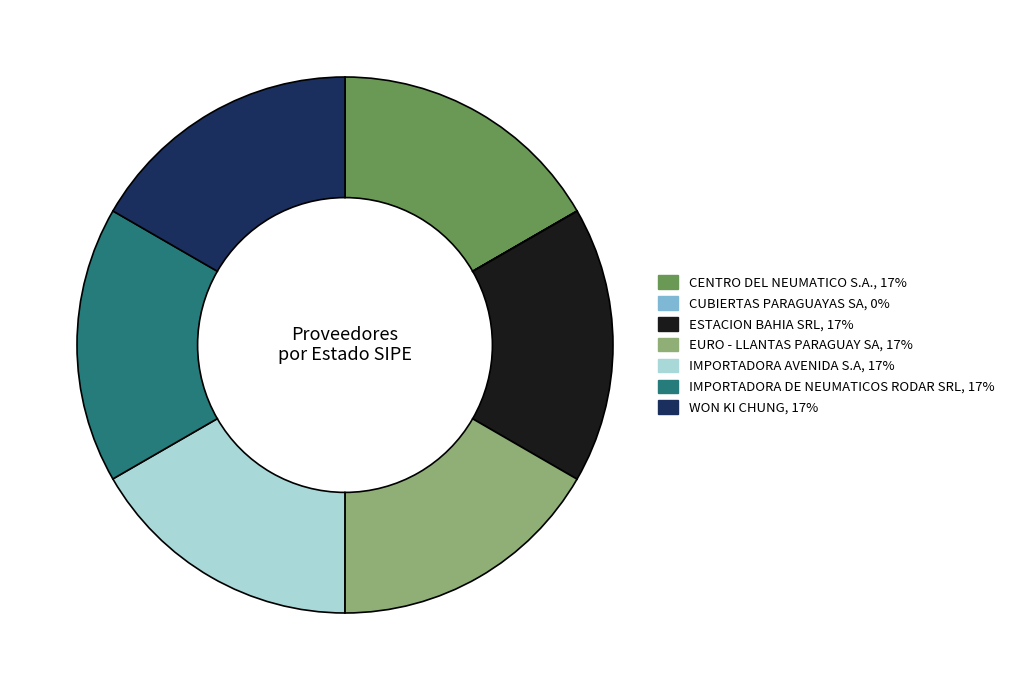

Is there a majority slice in this chart?

No